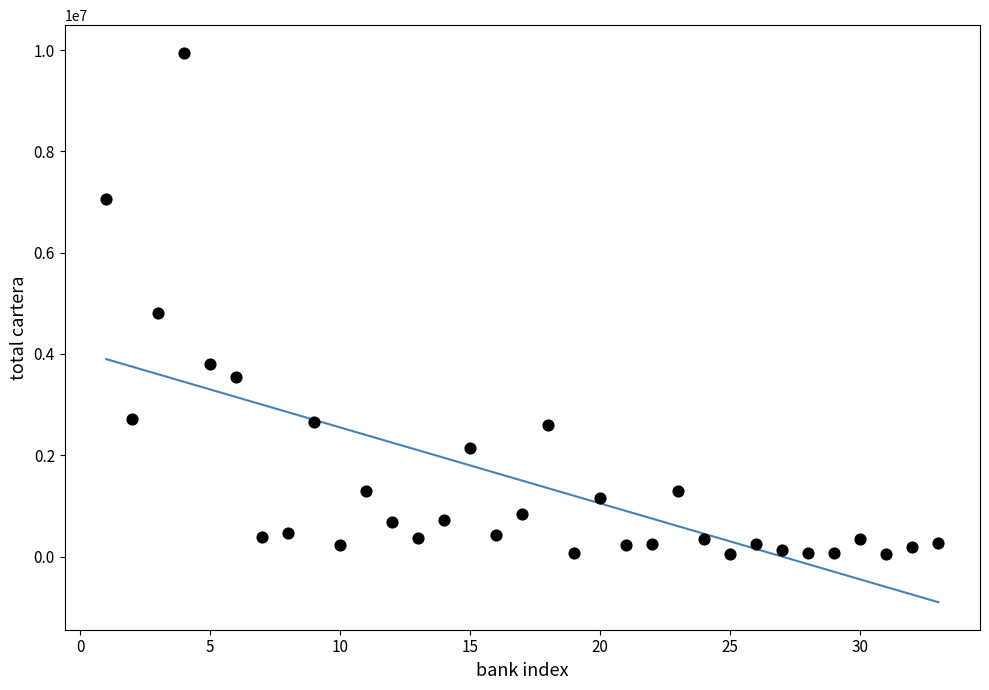

What Y value in the scatter plot is closest to 4995360?

4803933.3